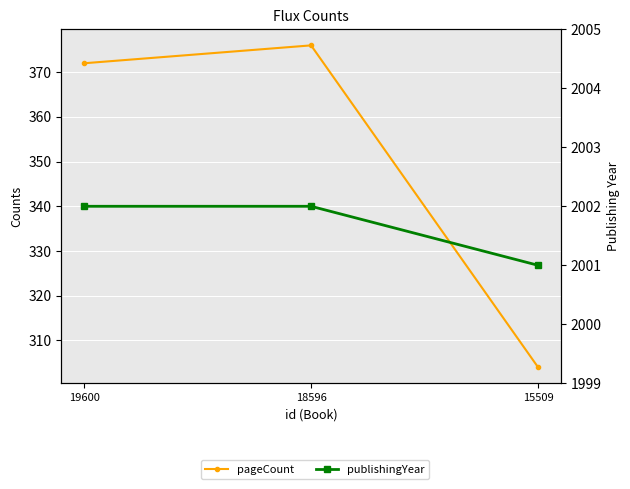

Rank the series by their average value, from lowest to highest.

pageCount, publishingYear